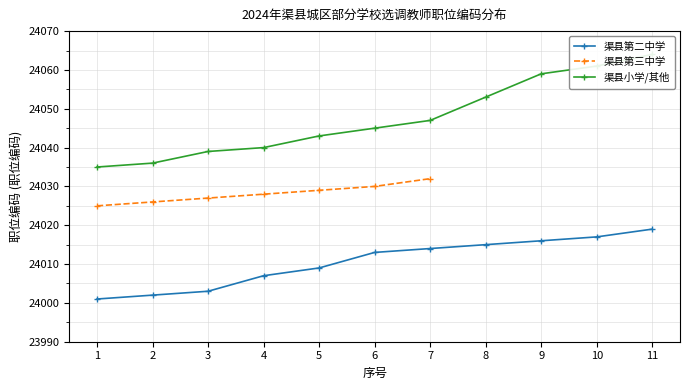

True or false: 渠县第二中学 and 渠县小学/其他 intersect in this chart.

False